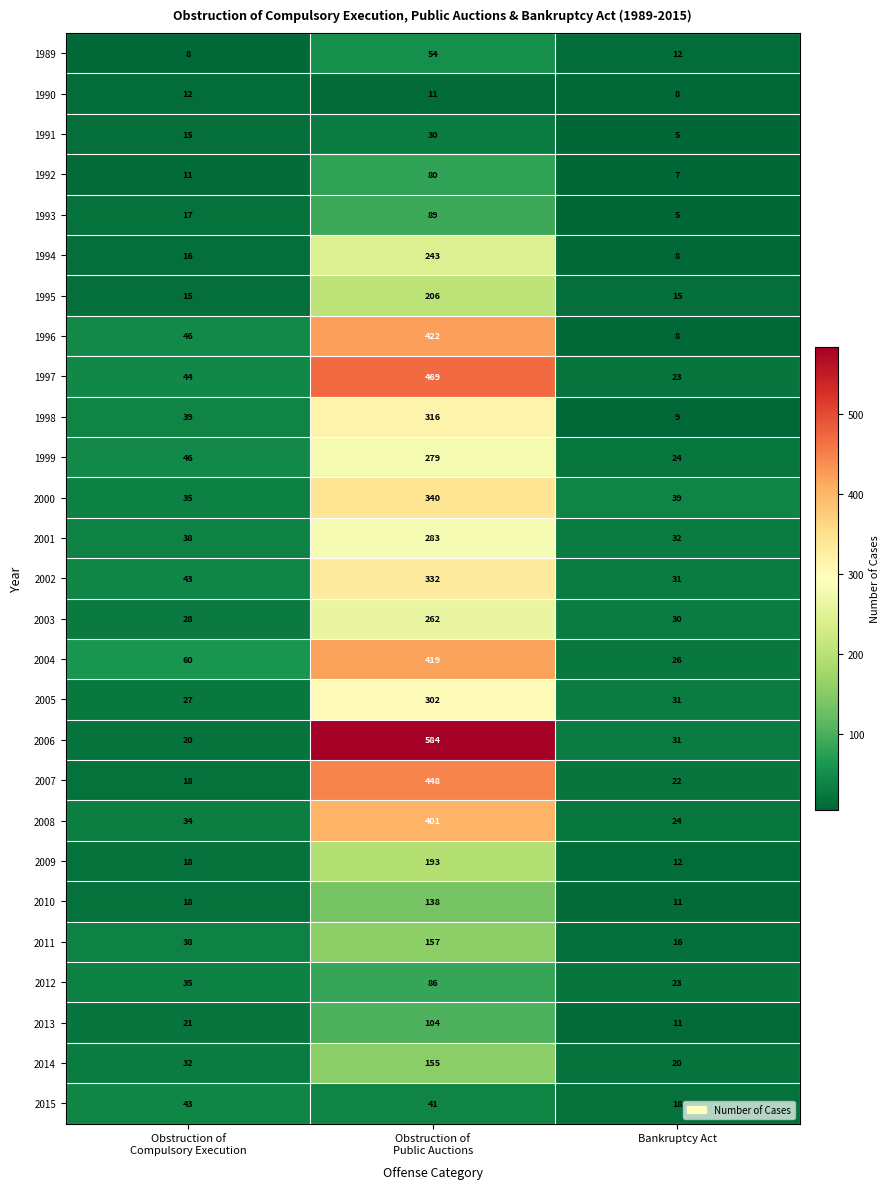

Which series has the largest total across all categories?

2006